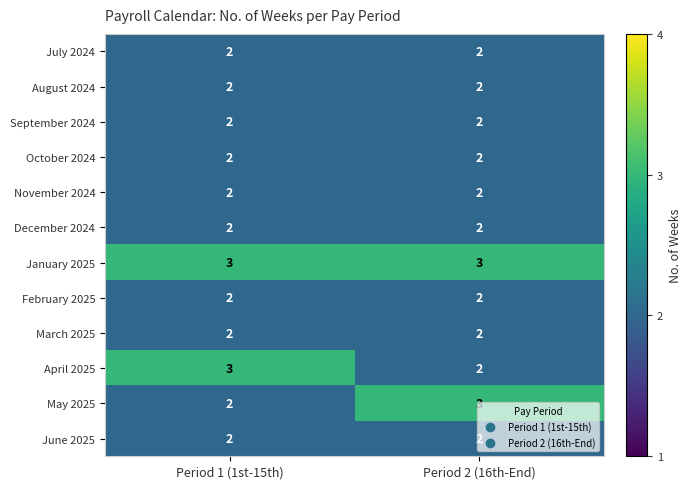

At which label does April 2025 reach its peak?

Period 1 (1st-15th)